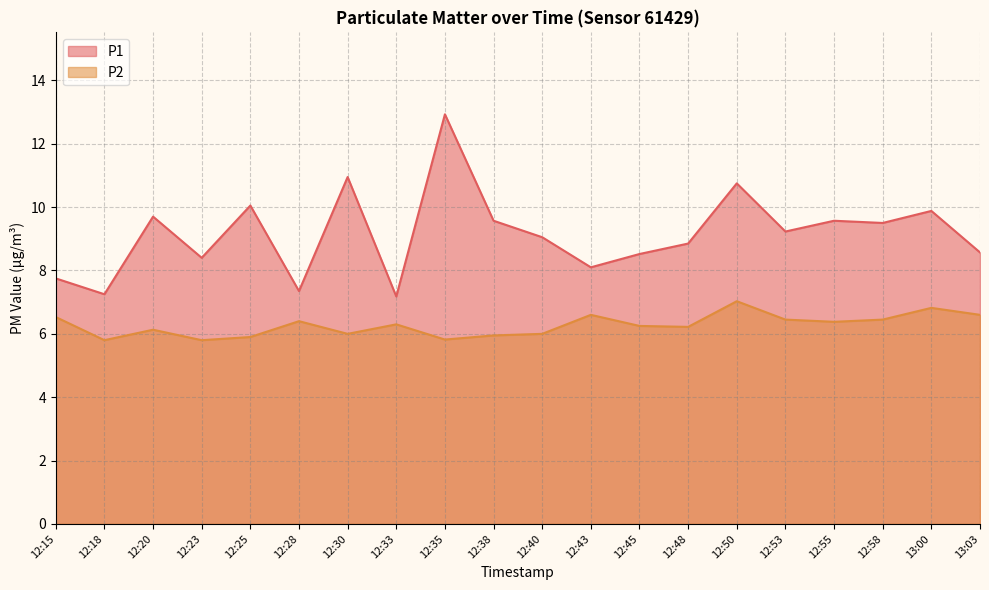

True or false: P1 and P2 intersect in this chart.

False